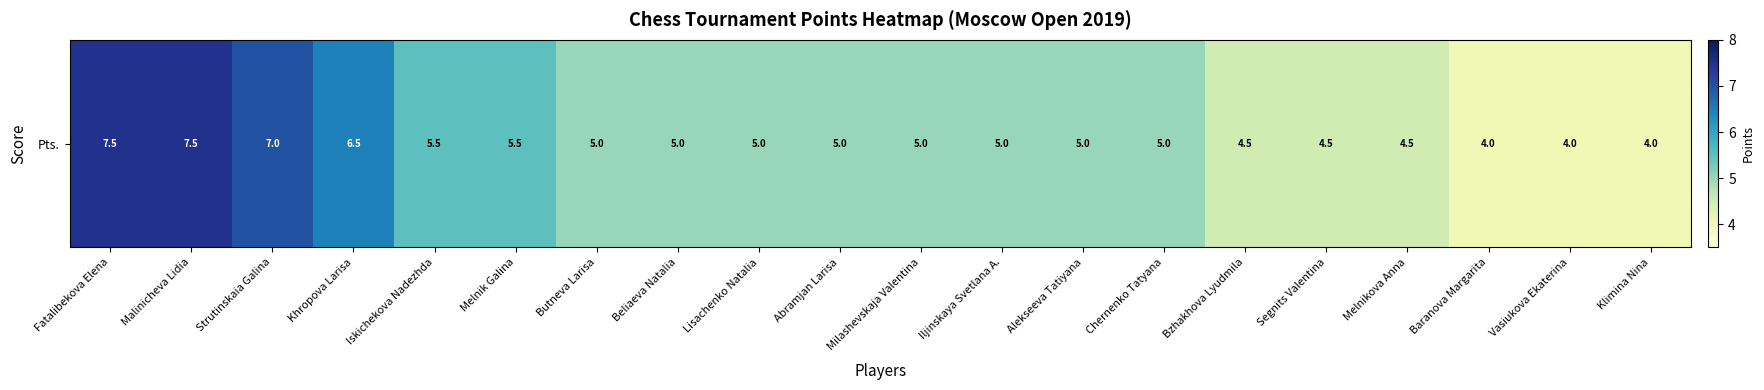

Which label corresponds to the largest value in the chart?

Fatalibekova Elena